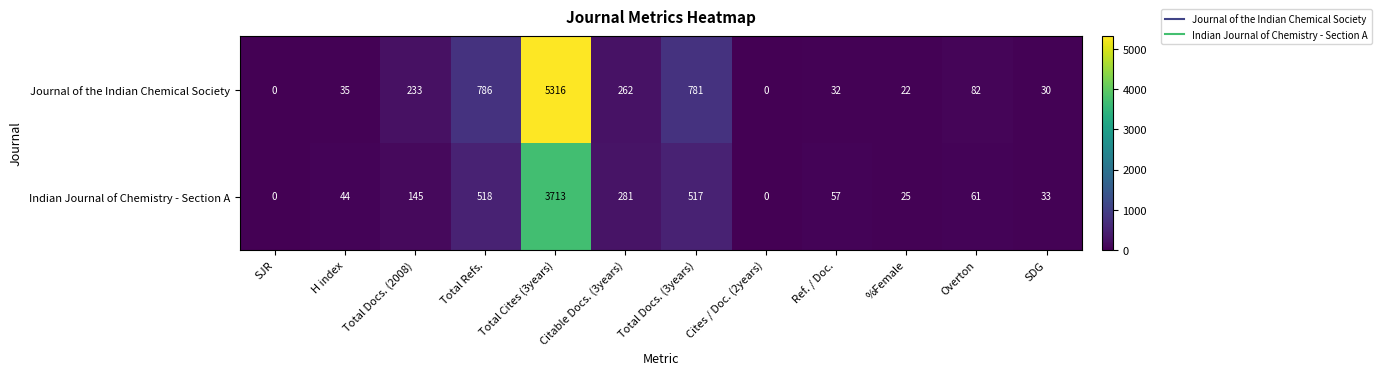

Rank the series by their average value, from lowest to highest.

Indian Journal of Chemistry - Section A, Journal of the Indian Chemical Society